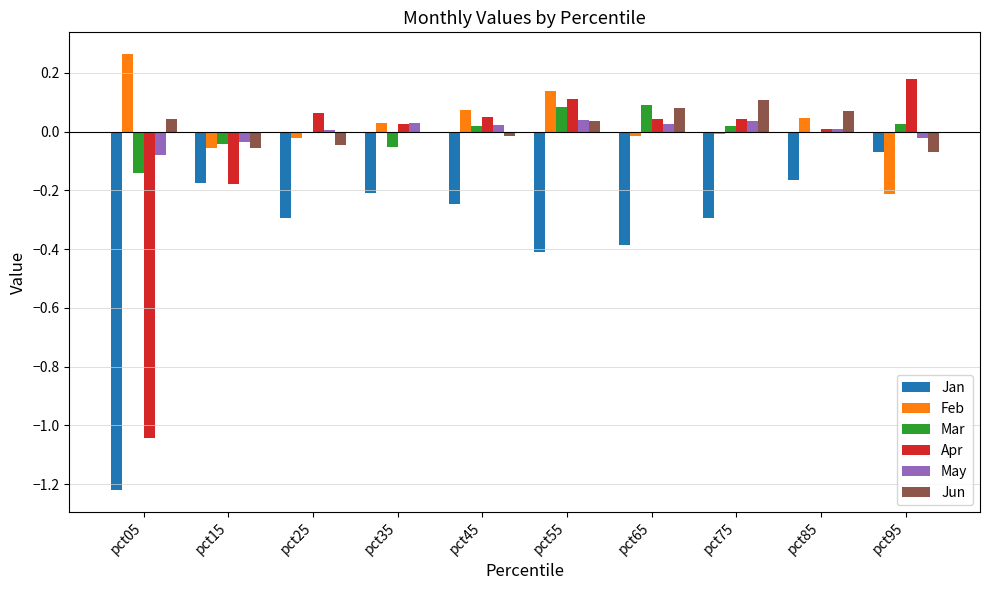

What is the sum of all Apr values?

-0.7